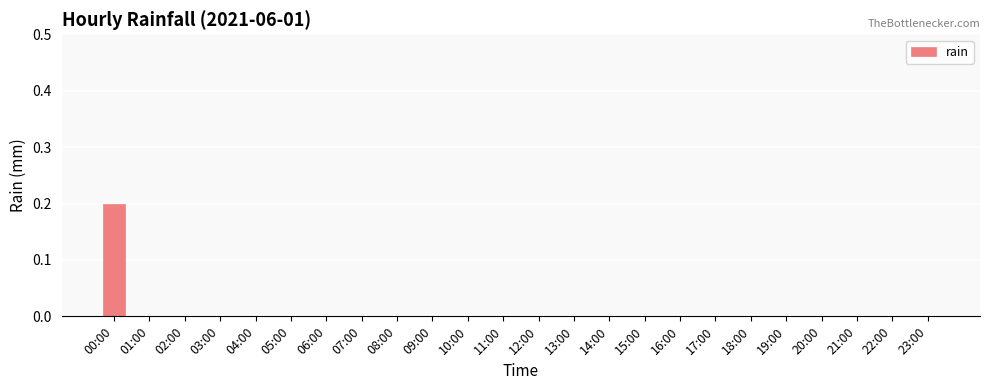

Which has a higher value, 00:00 or 08:00?

00:00